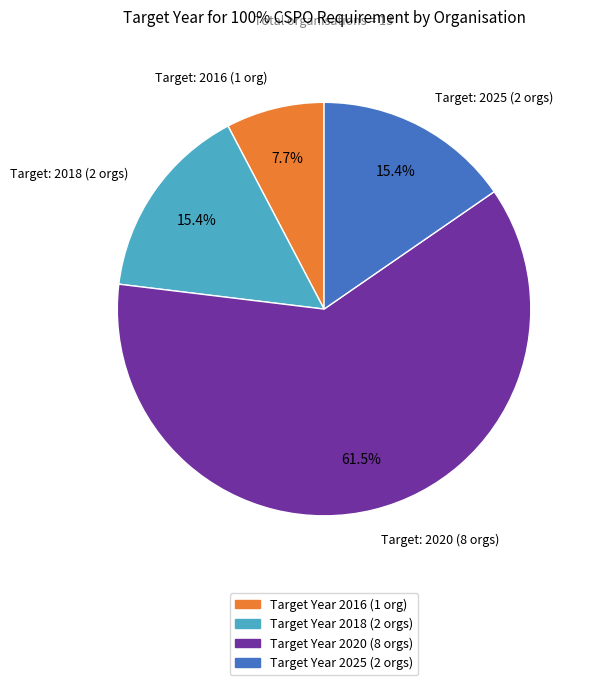

Count the number of slices in the pie.

4